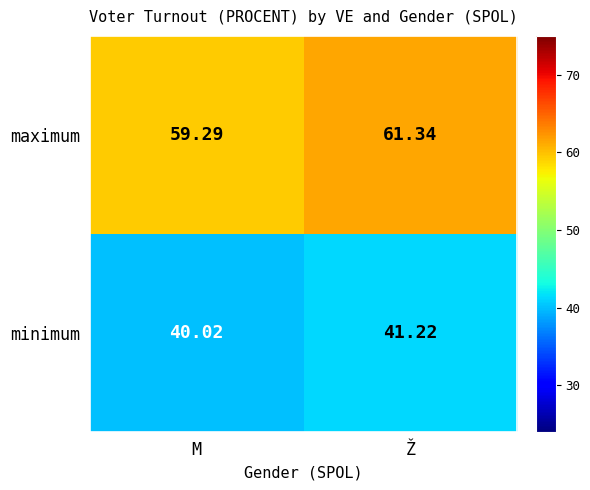

List the series in order of their overall mean, lowest first.

minimum, maximum